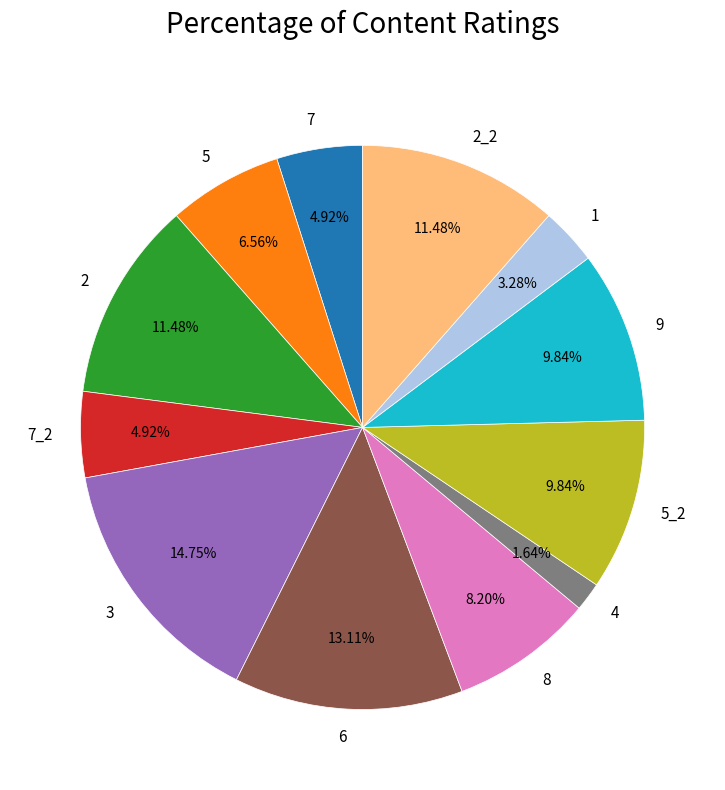

Is the sum of 4 and 9 greater than half?

No